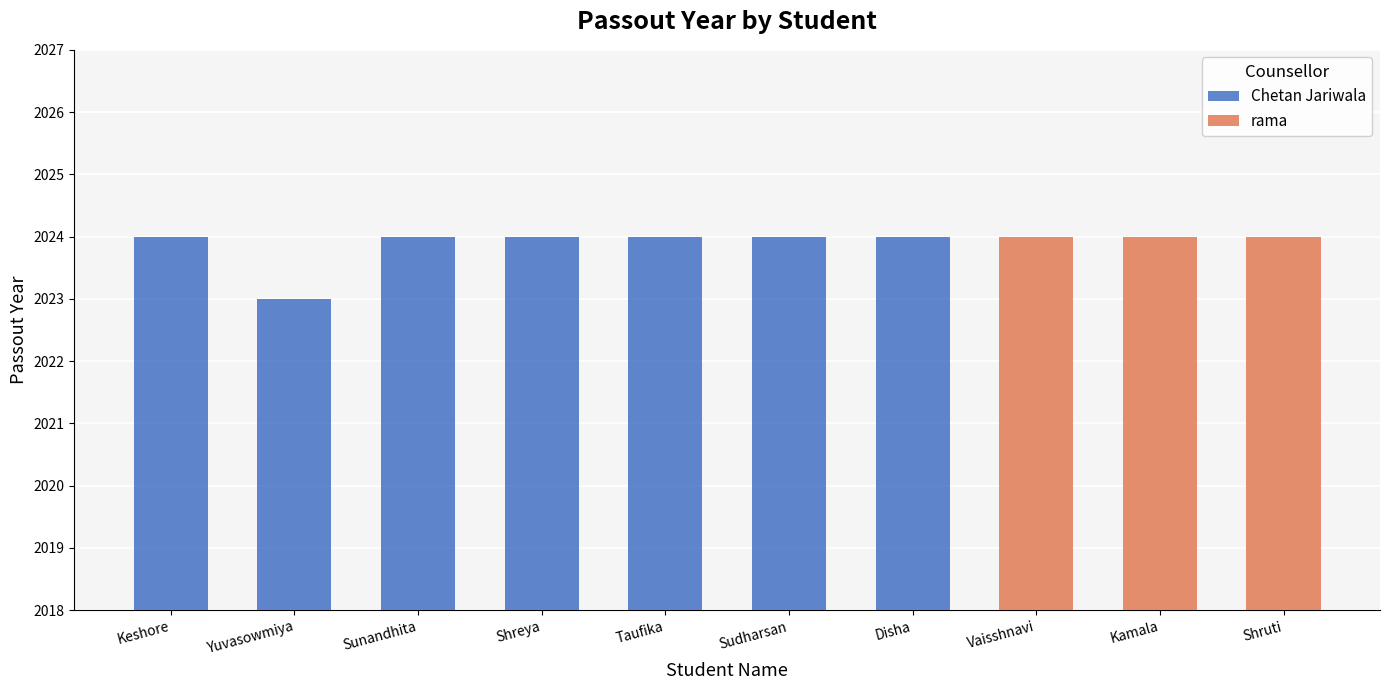

What is the highest value of the Chetan Jariwala series?

2024